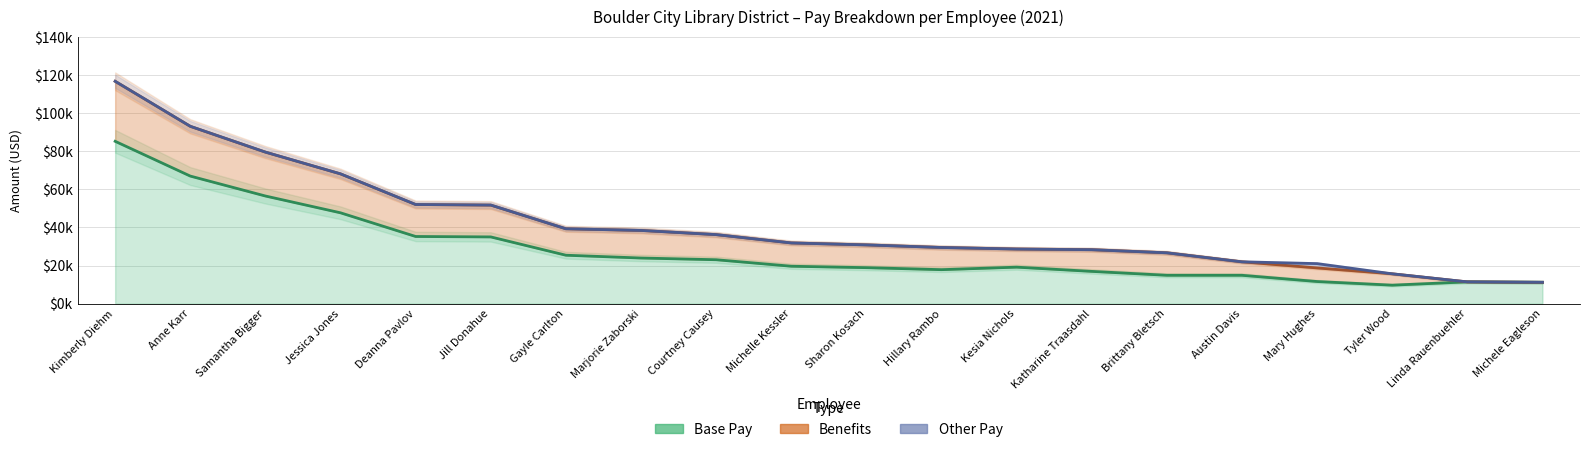

Read the Benefits value at Anne Karr.

26124.8